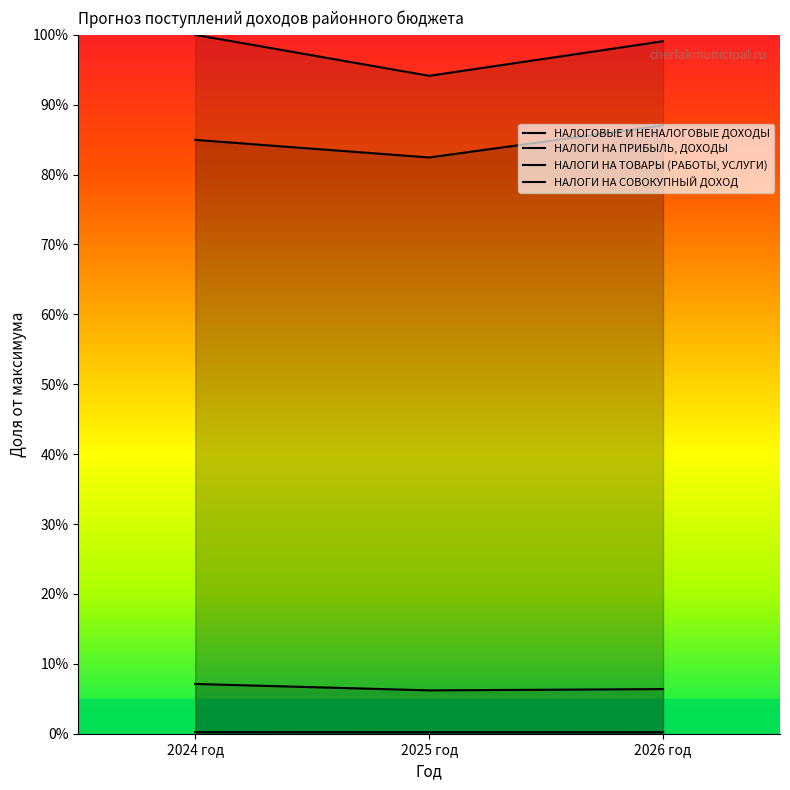

Rank the series at 2025 год from lowest to highest value.

НАЛОГИ НА ТОВАРЫ (РАБОТЫ, УСЛУГИ), НАЛОГИ НА СОВОКУПНЫЙ ДОХОД, НАЛОГИ НА ПРИБЫЛЬ, ДОХОДЫ, НАЛОГОВЫЕ И НЕНАЛОГОВЫЕ ДОХОДЫ